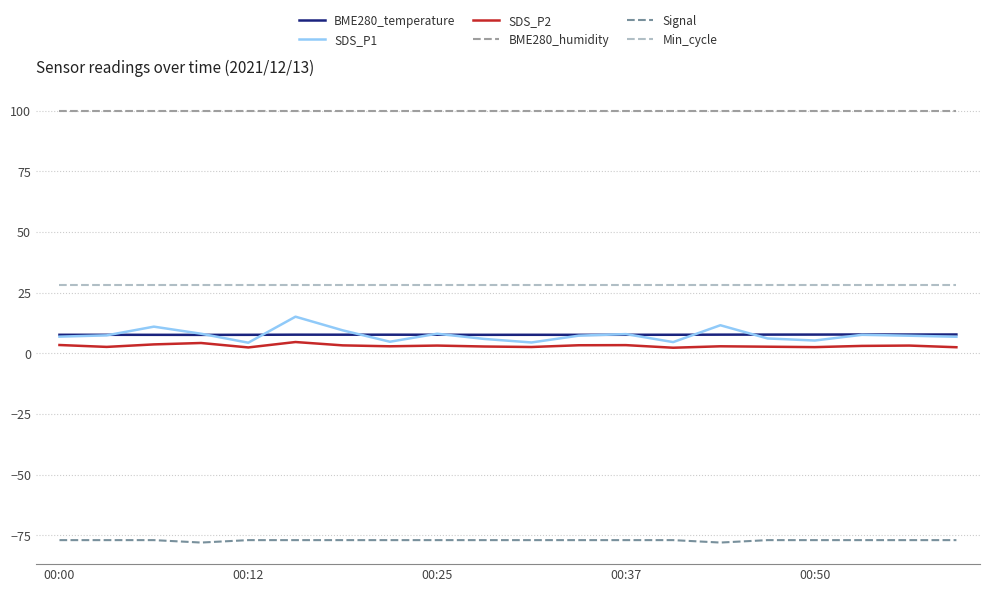

True or false: BME280_temperature and BME280_humidity cross at least once.

False